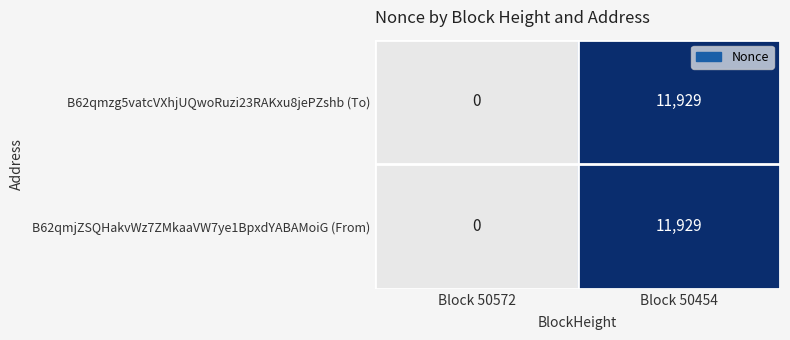

What is the total value across all series at Block 50454?

23858